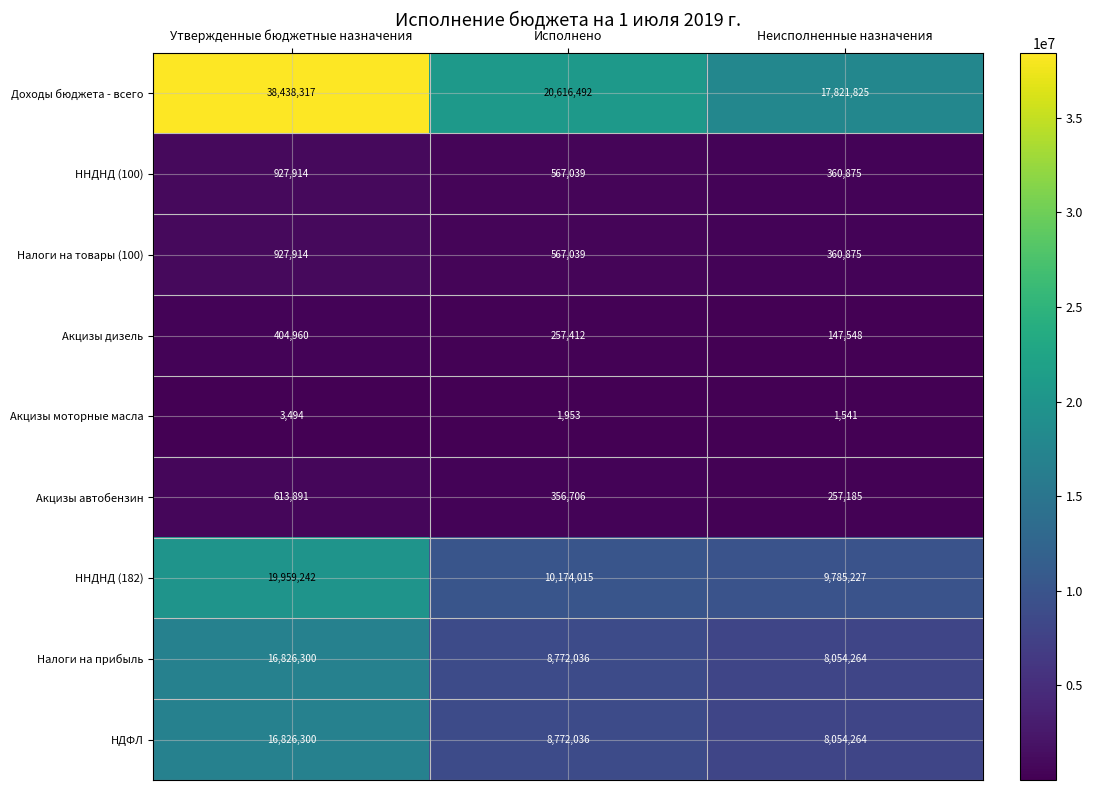

At which category is the sum across all series the highest?

Утвержденные бюджетные назначения